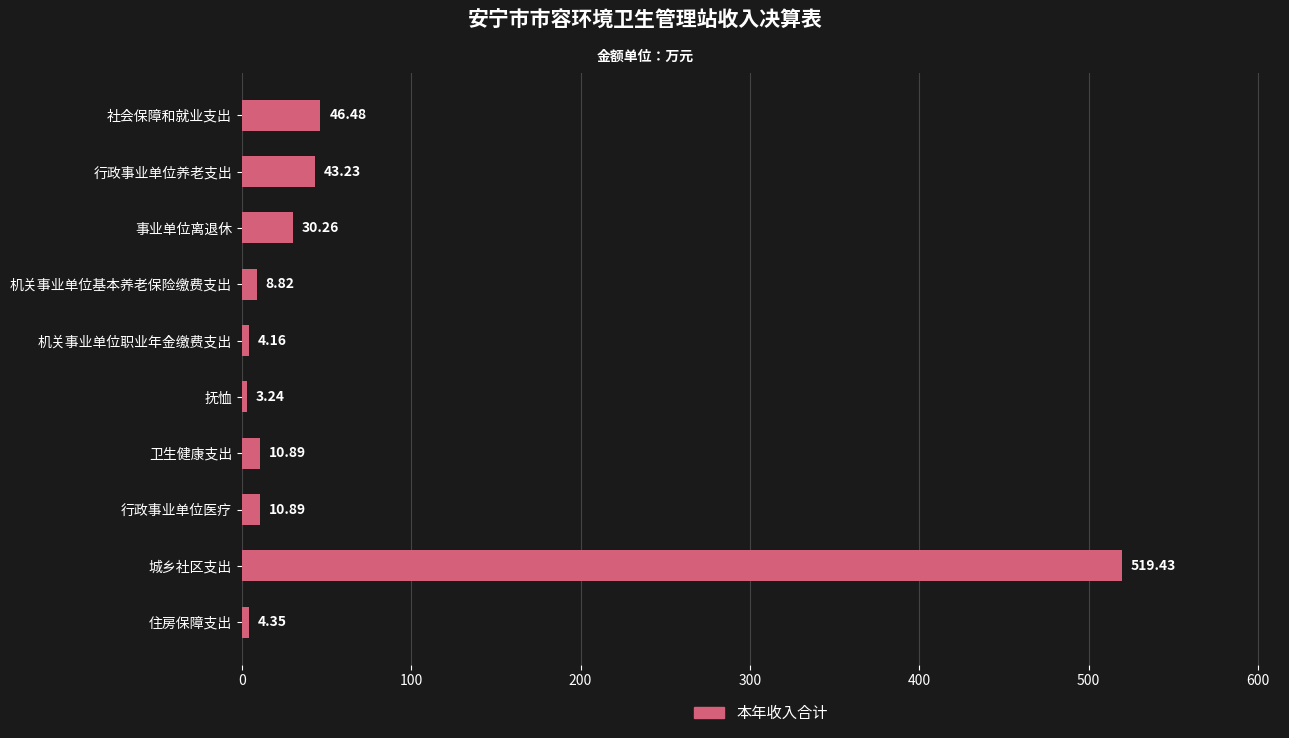

Where is the data nearest to the value 261?

社会保障和就业支出